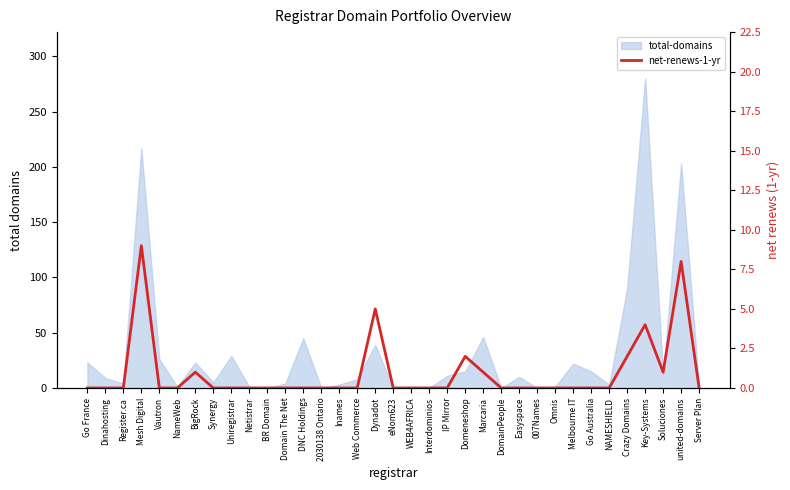

Is it true that the value at DNC Holdings is 0?

True